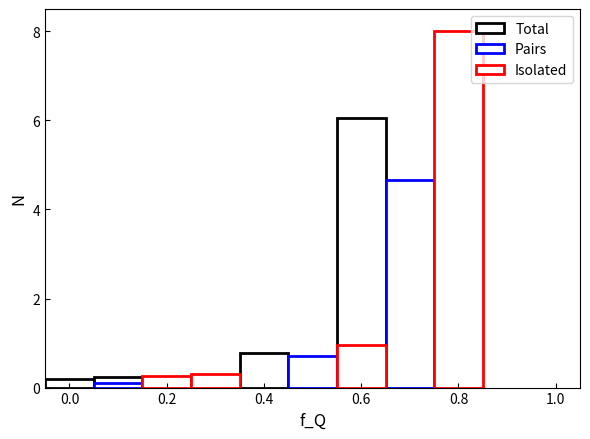

How many series are shown in this chart?

3